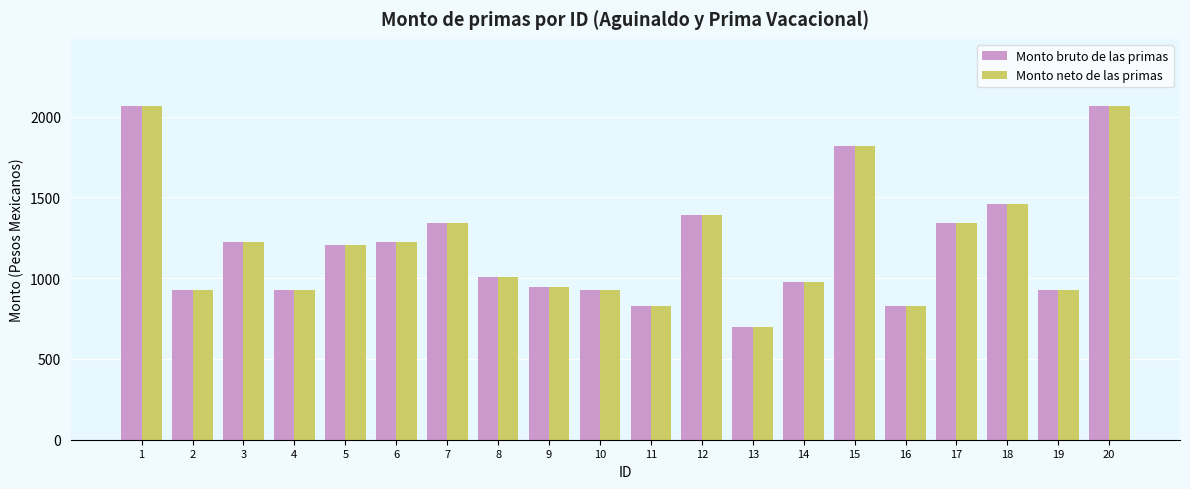

What is the total value across all series at 5?

2404.3